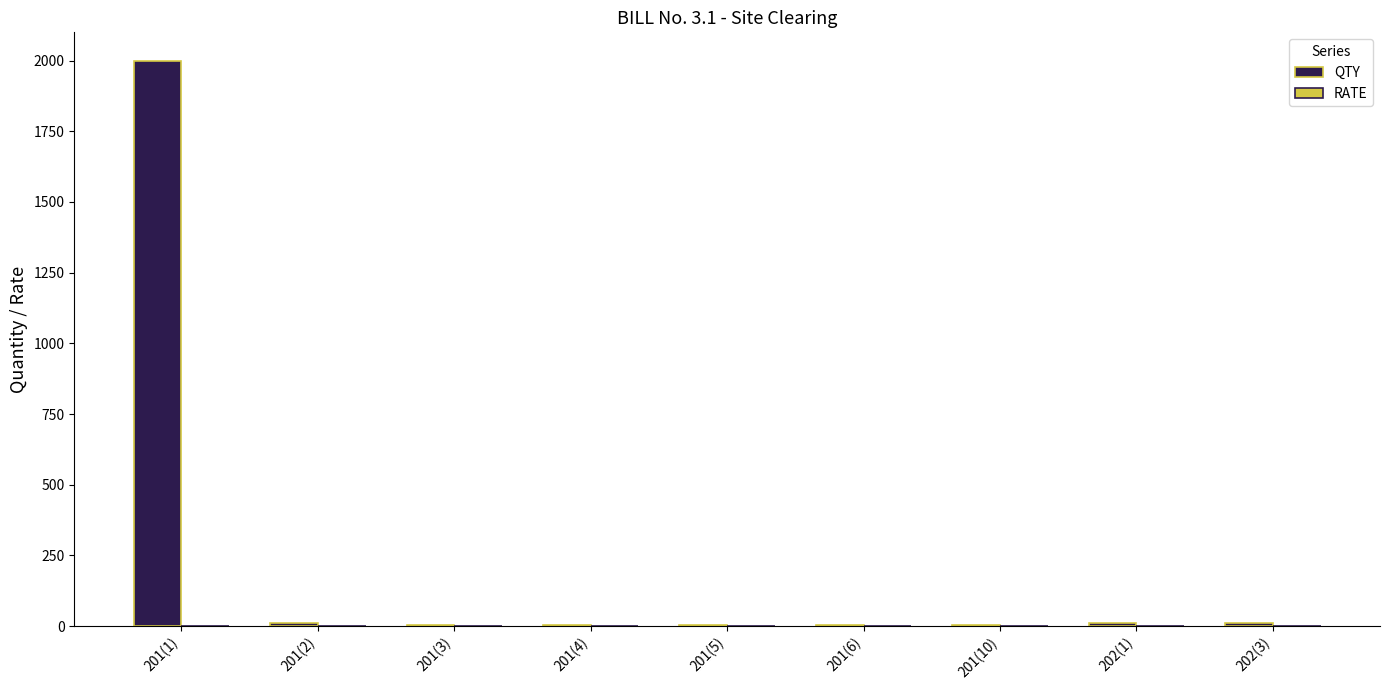

Is it true that the value at 201(1) is 2000?

True